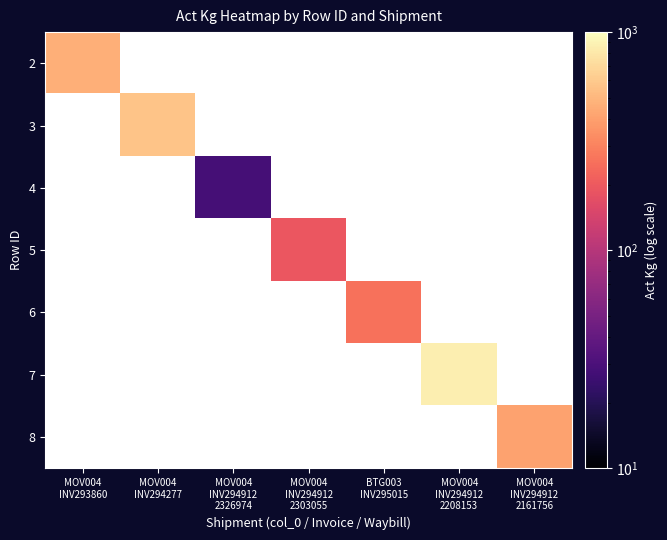

How many distinct data groups are displayed?

7